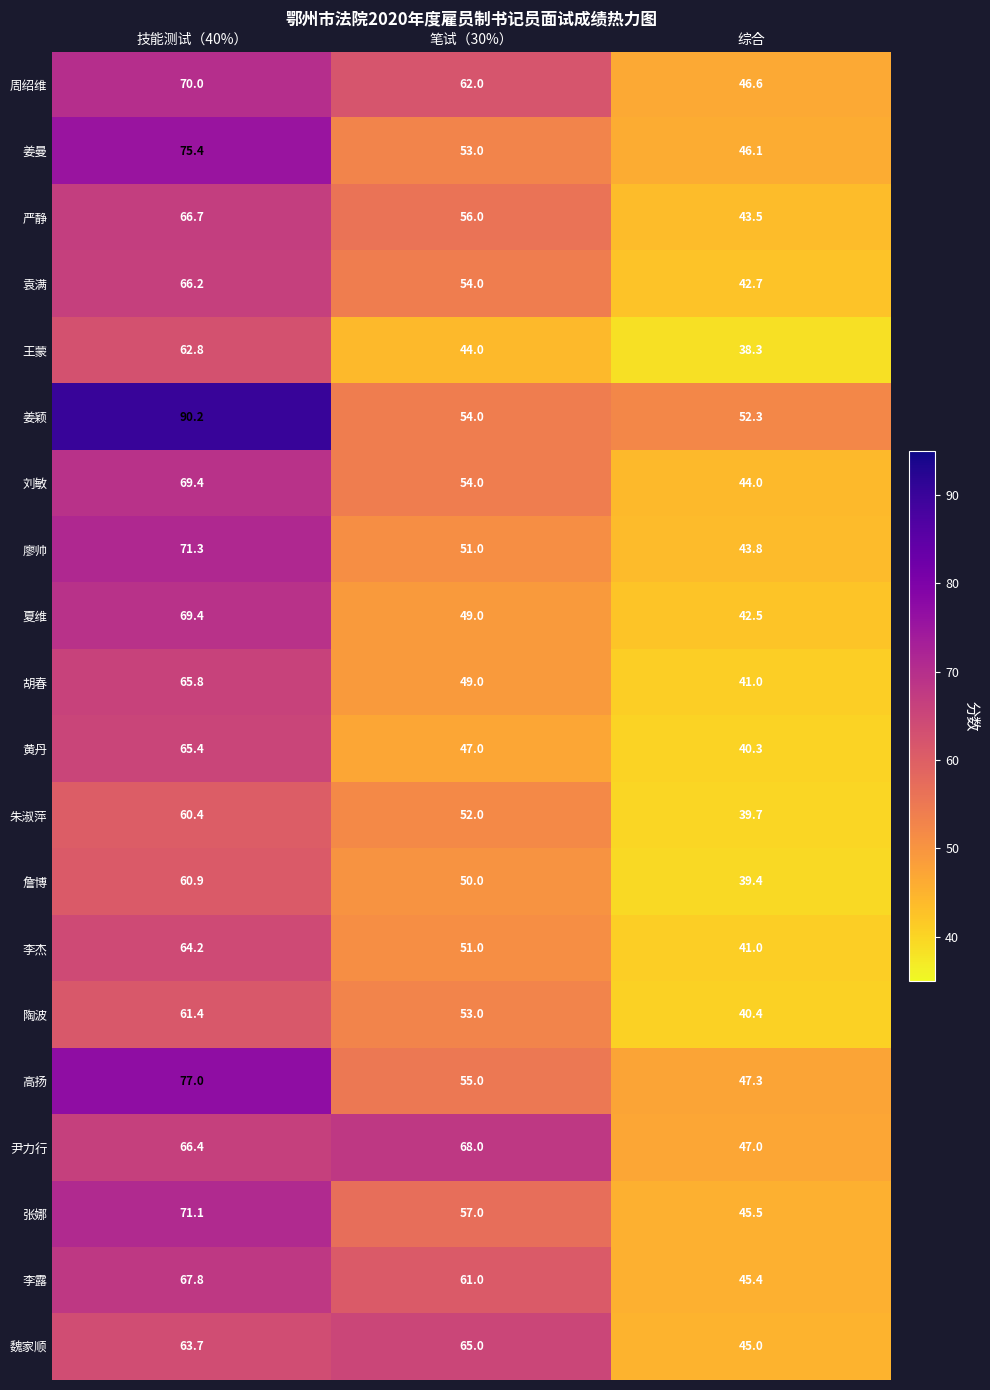

What is the difference between the highest and lowest values at 笔试（30%）?

24.0